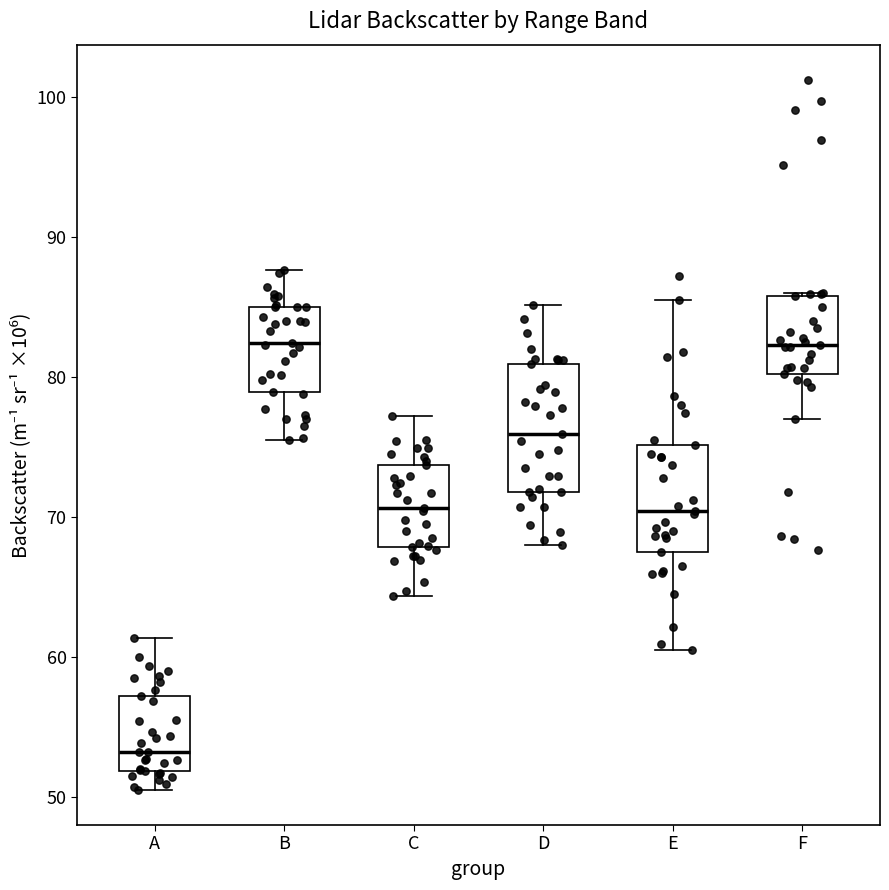

Which box is the tallest, from its lower edge to its upper edge?

D